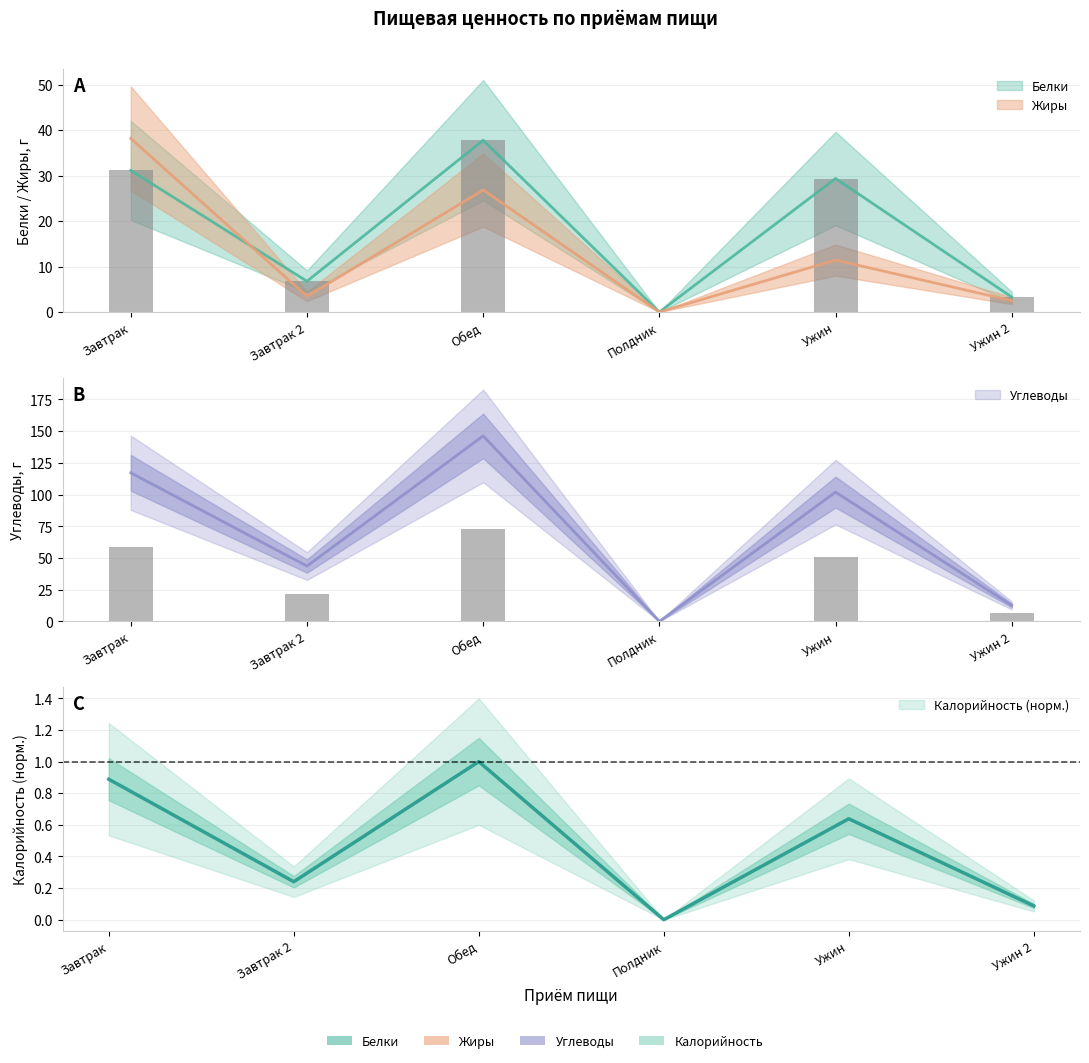

Which series has the largest range (max minus min)?

Углеводы